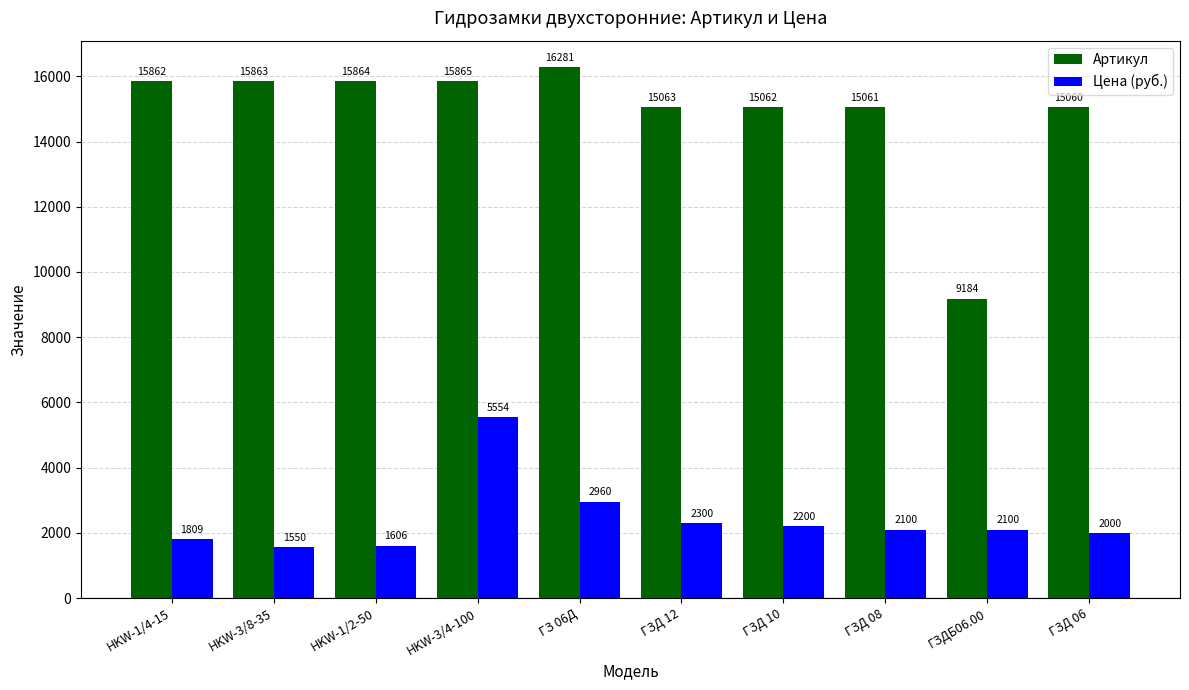

Which label corresponds to the smallest value in the chart?

HKW-3/8-35